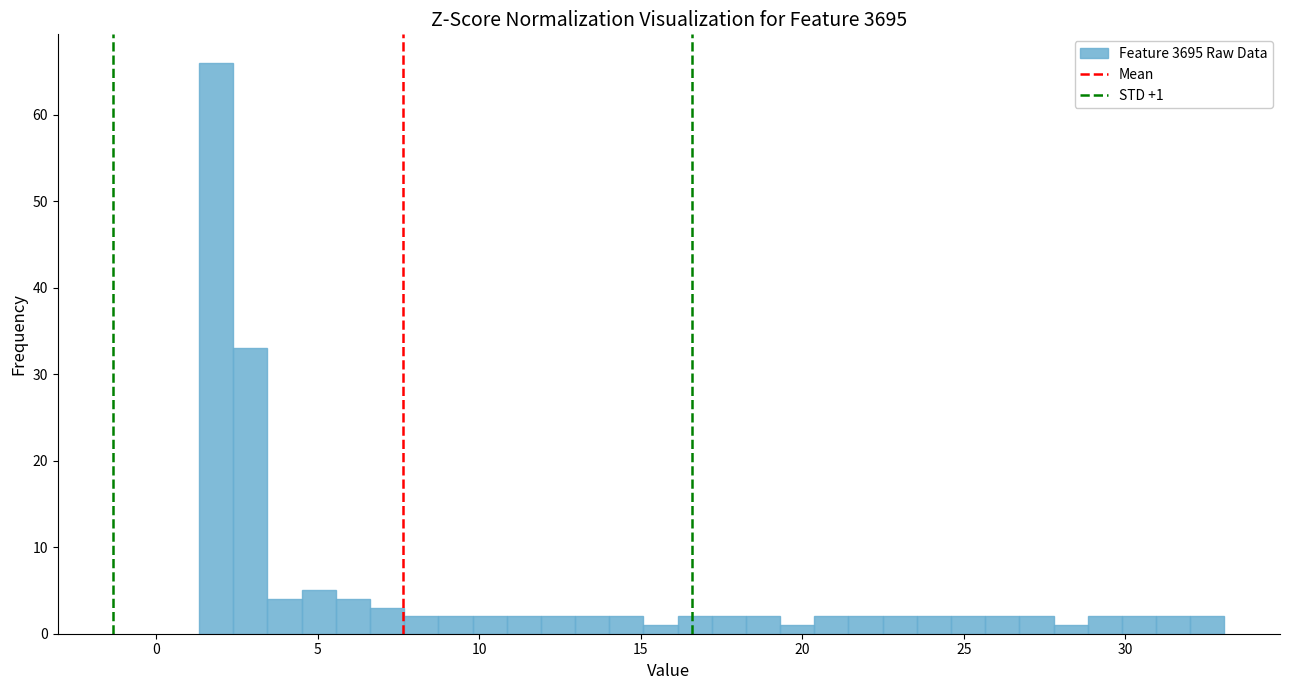

Read against the x-axis, roughly where is the centre of the tallest bar?

2.0